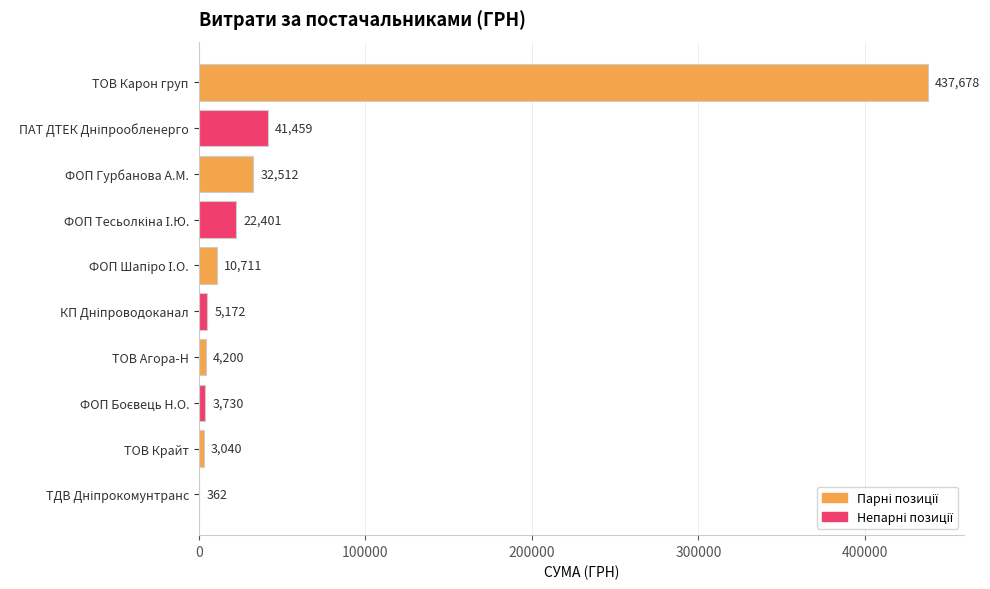

What value does the data have at ФОП Гурбанова А.М.?

32511.6